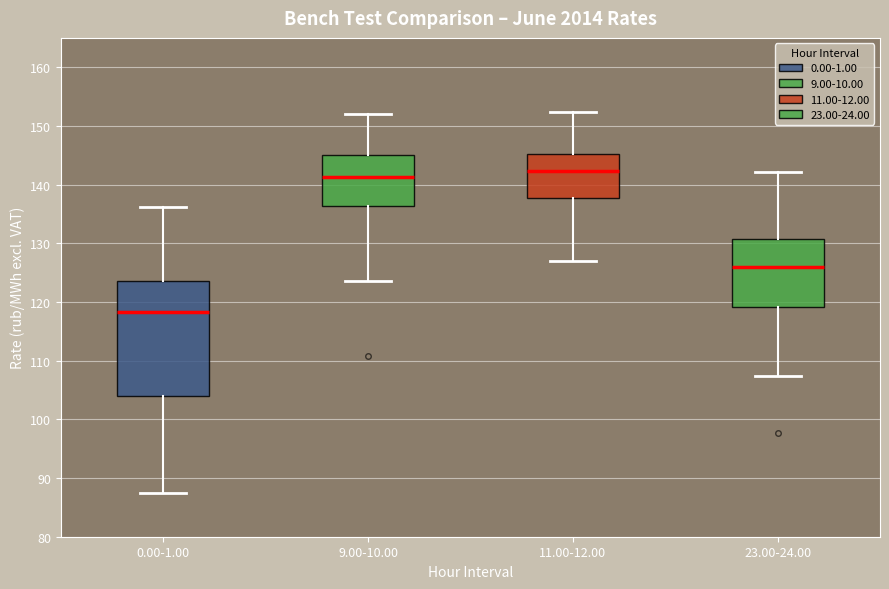

Which box is the tallest, from its lower edge to its upper edge?

0.00-1.00